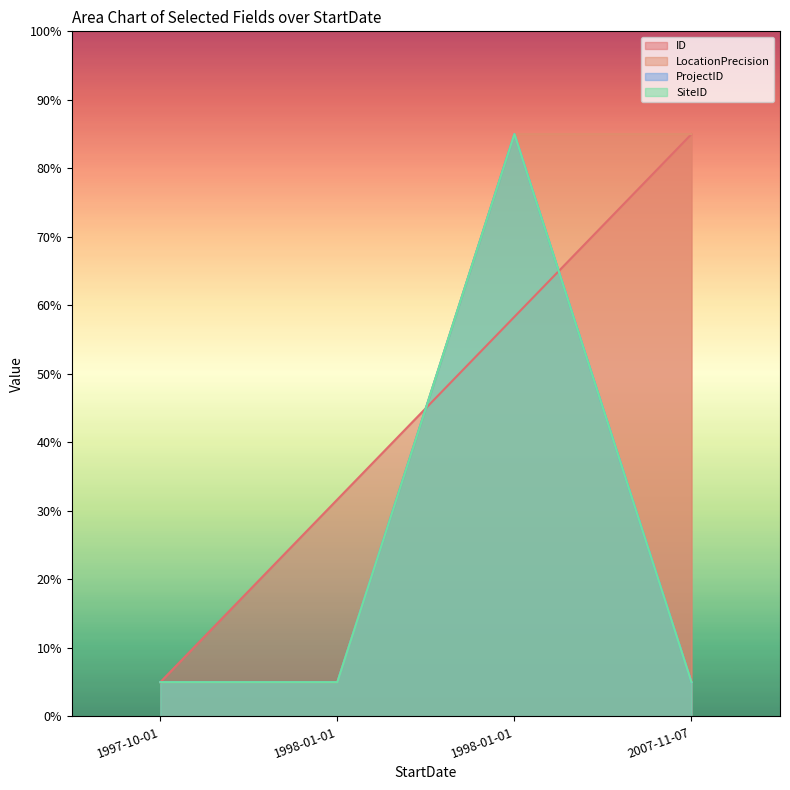

Does the chart display data point markers on the line(s)?

No